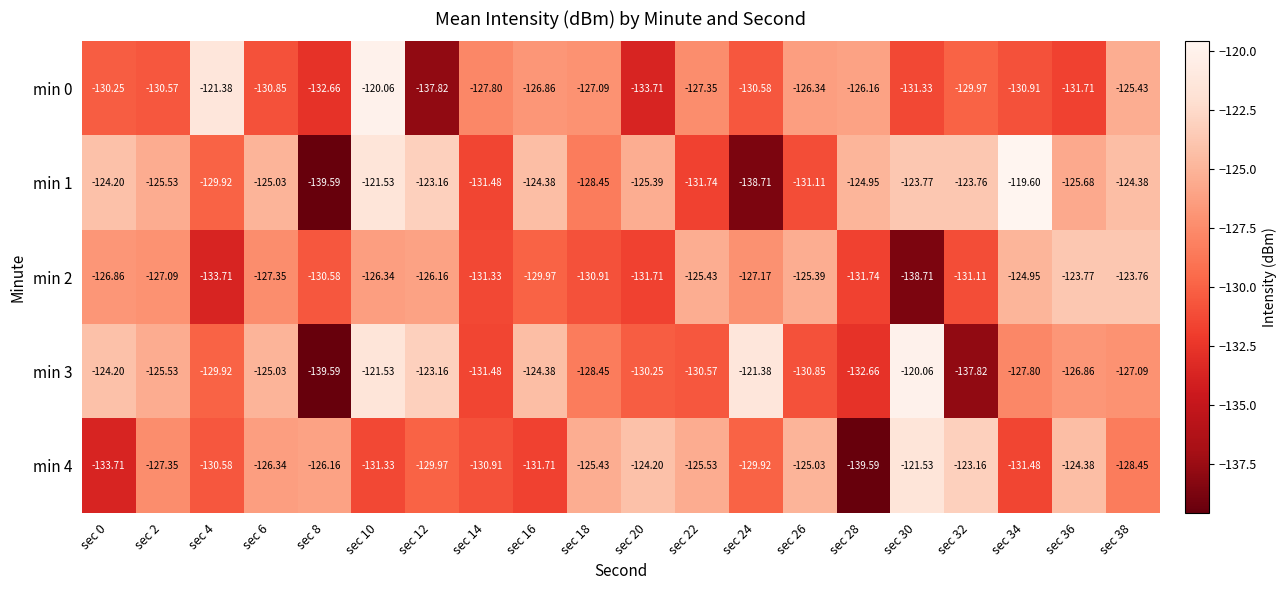

Count the number of categories in the chart.

20